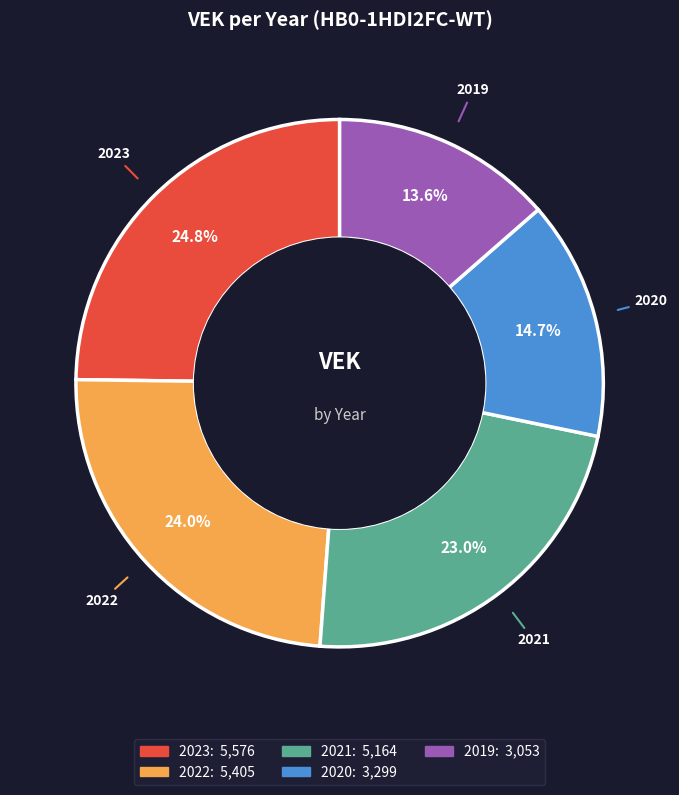

Is it true that 2019 is 14% of the pie?

True